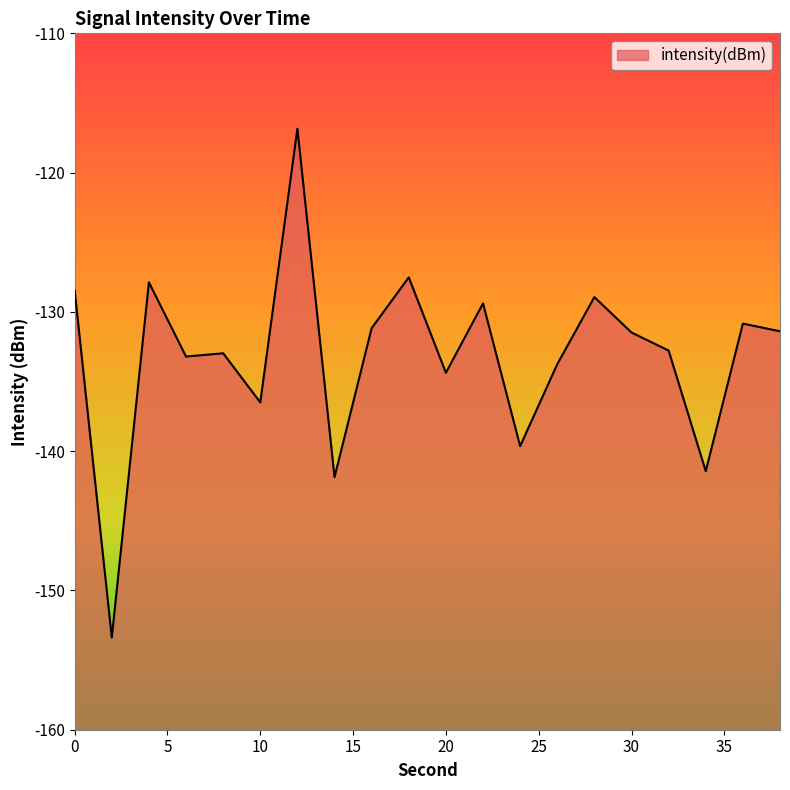

At which label is the value closest to -135?

20